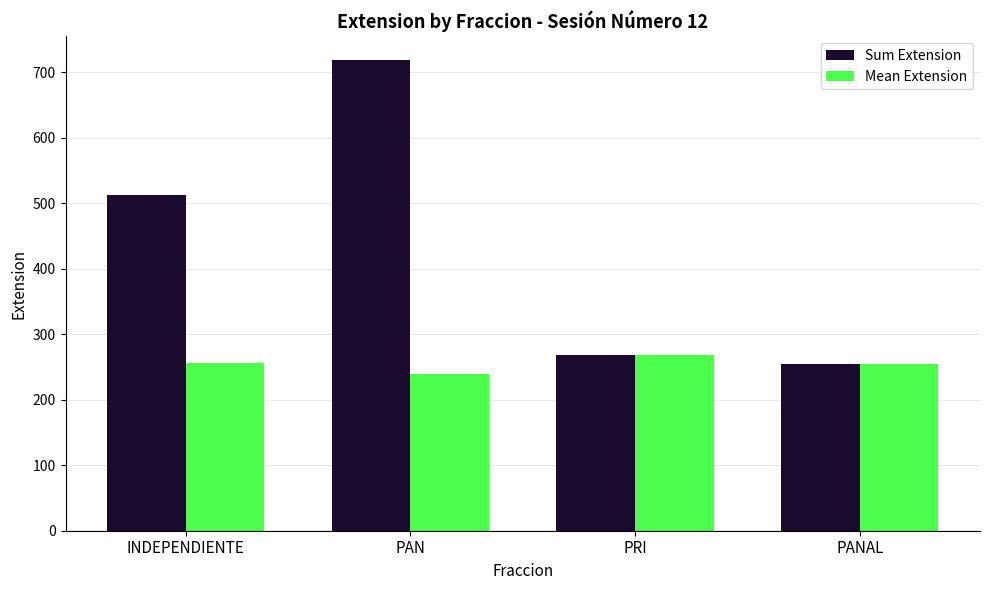

Read the Sum Extension value at PAN.

719.0